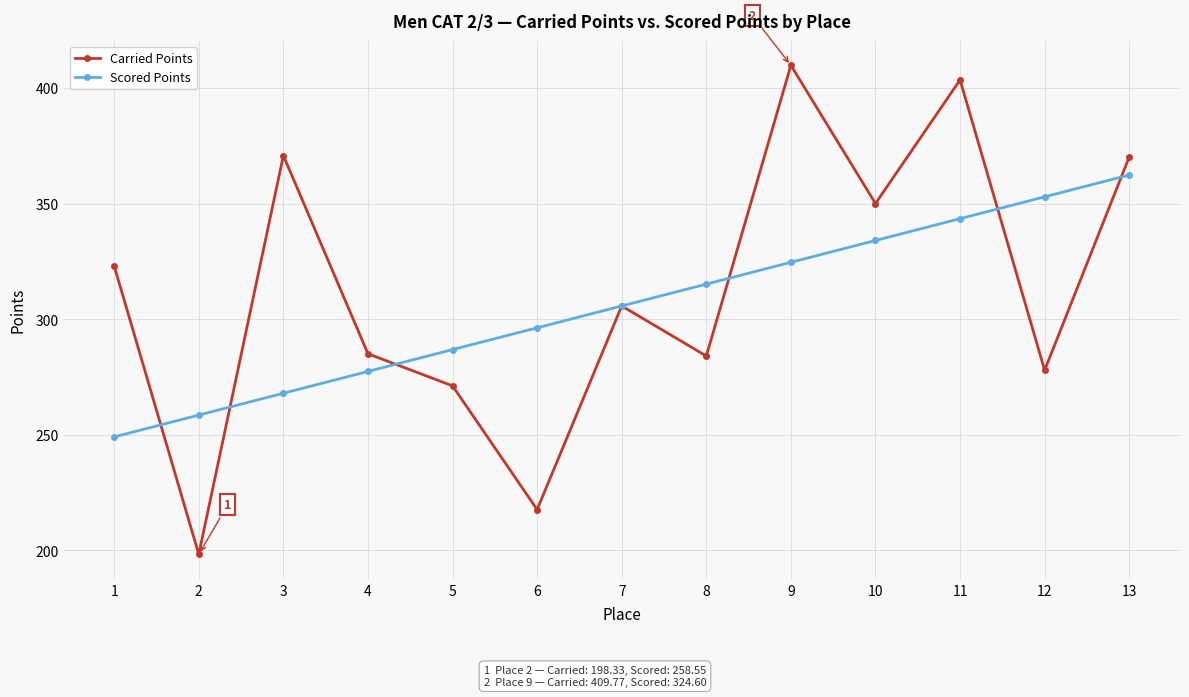

Rank the series at 13 from highest to lowest value.

Carried Points, Scored Points